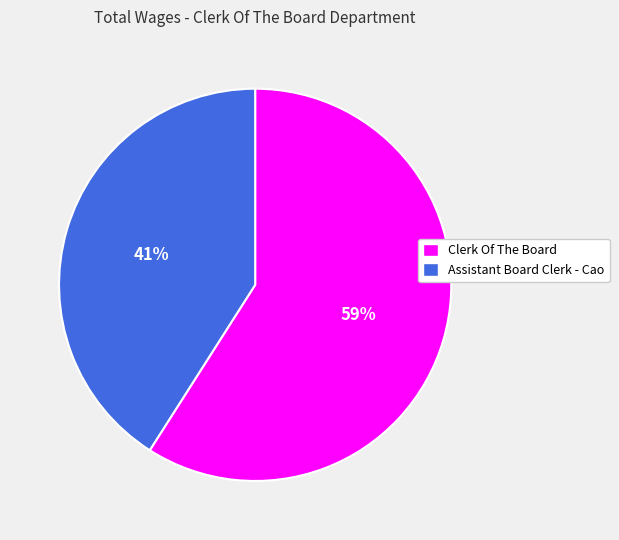

Is Assistant Board Clerk - Cao the majority of the pie?

No